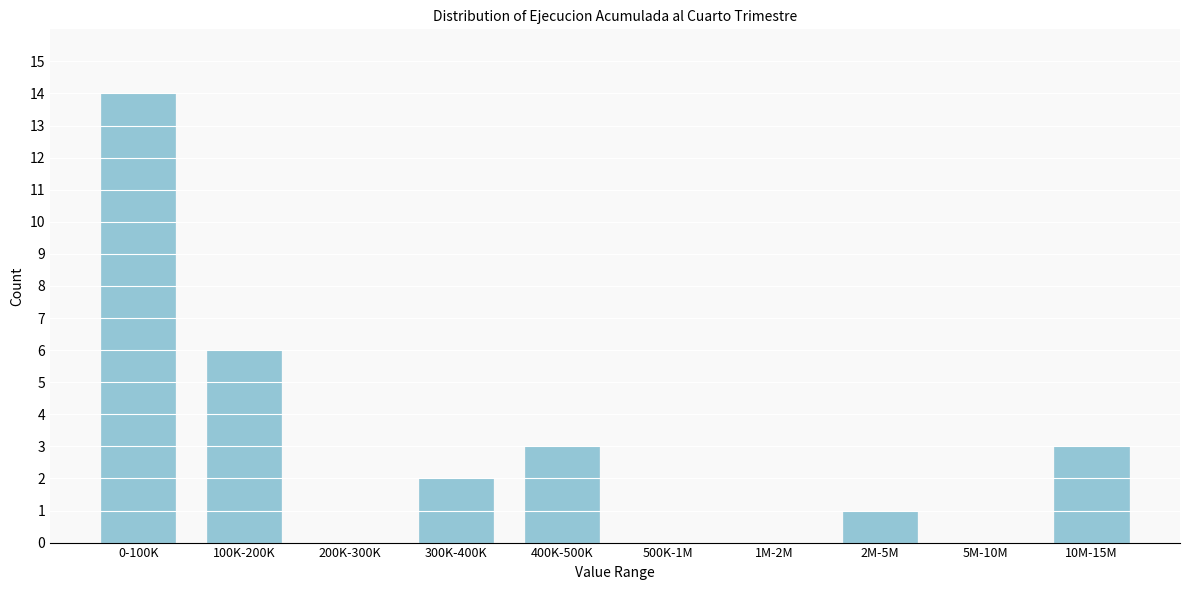

Reading right to left, extract all data points from this chart.

10M-15M=3	5M-10M=0	2M-5M=1	1M-2M=0	500K-1M=0	400K-500K=3	300K-400K=2	200K-300K=0	100K-200K=6	0-100K=14